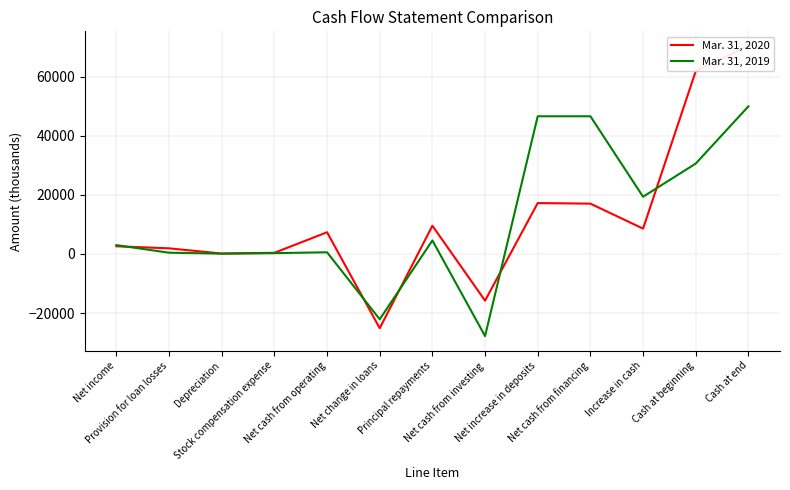

The Mar. 31, 2019 series shows -22100 at Net change in loans. True or false?

True